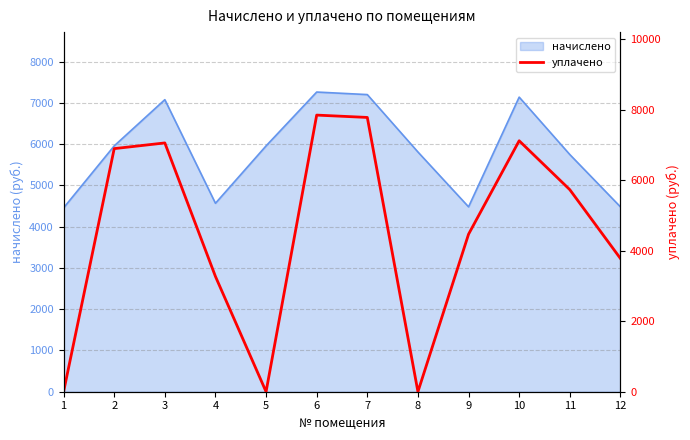

How many categories are shown in the chart?

12